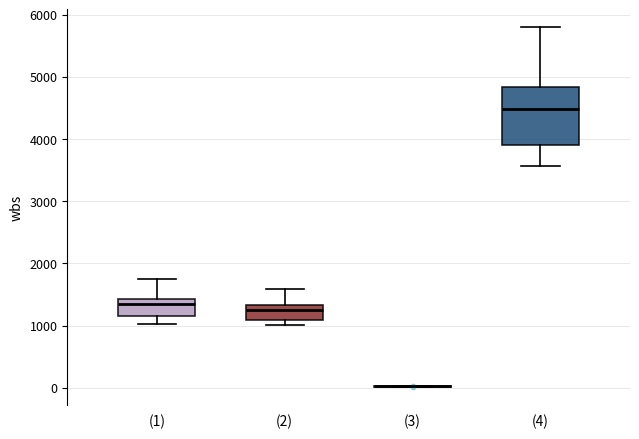

Comparing the boxes themselves (not the whiskers), which one is the tallest?

(4)